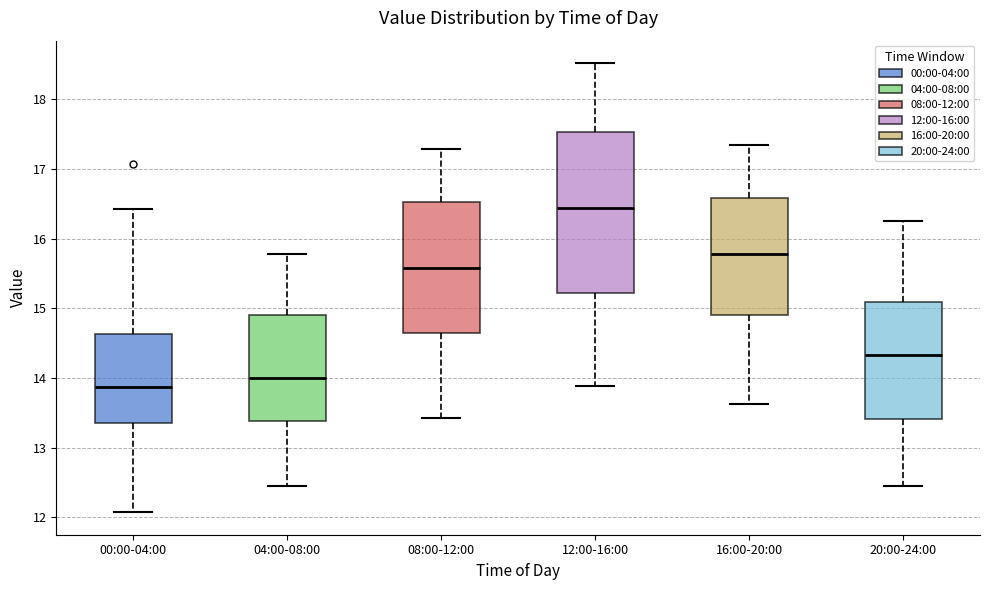

Which box has the highest median line?

12:00-16:00